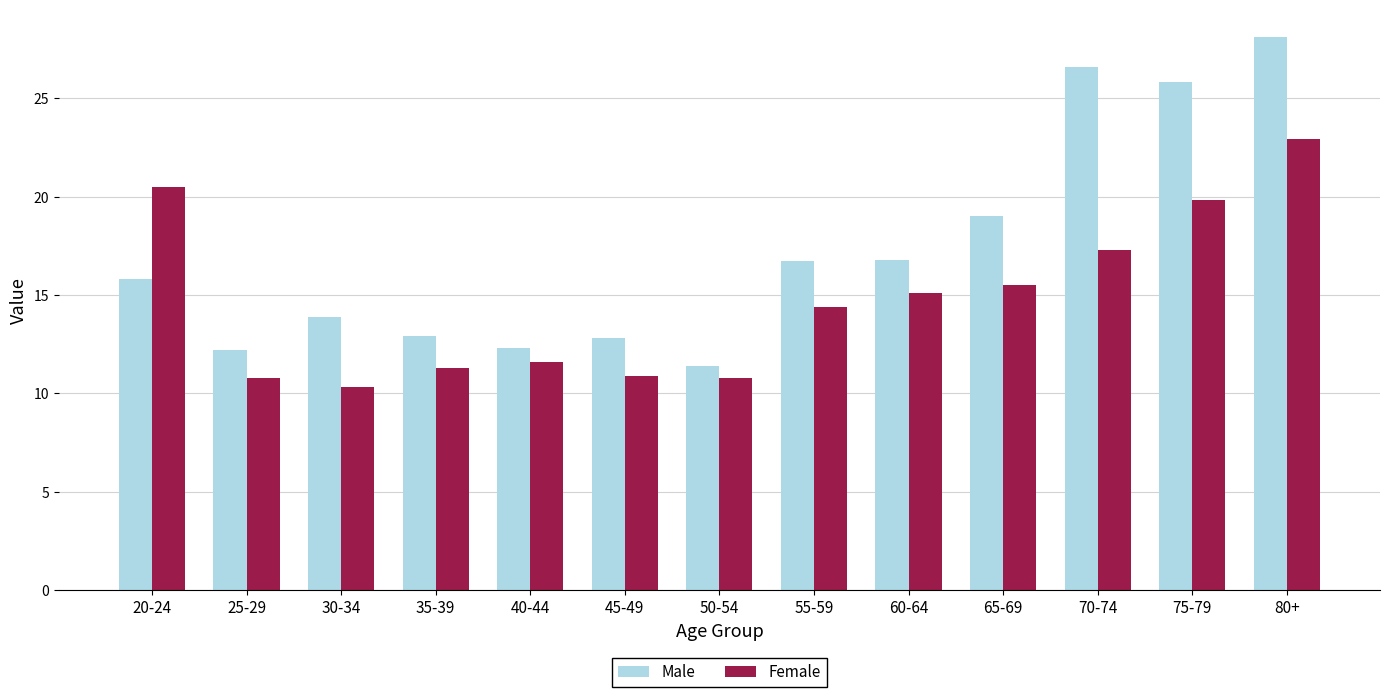

What is the sum of the Male values at 40-44 and 75-79?

38.1